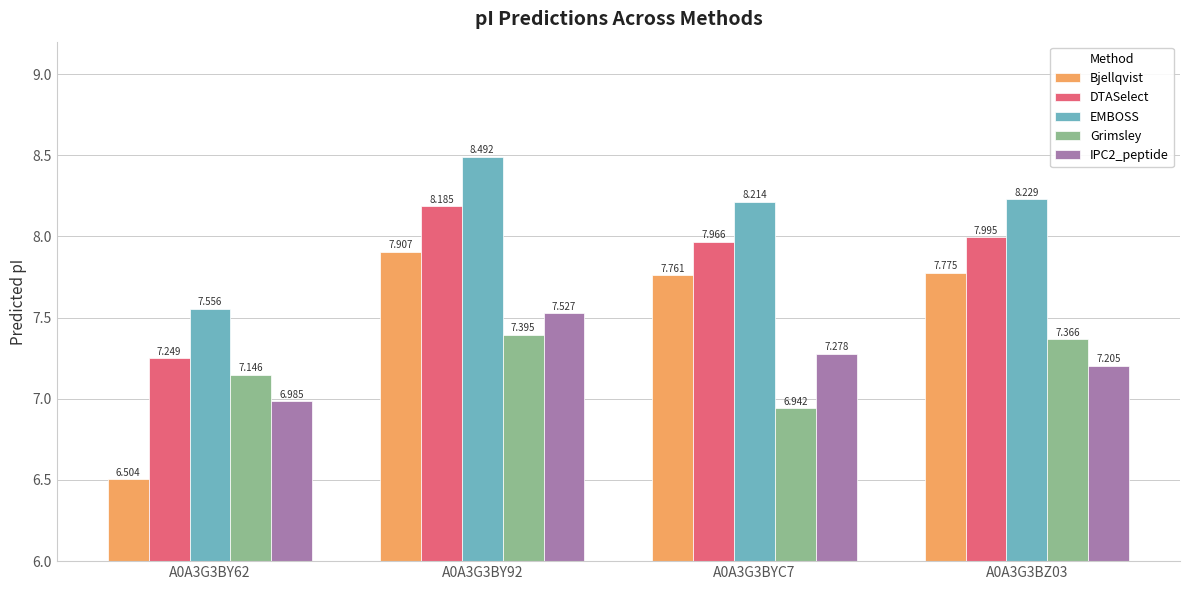

The value of EMBOSS at A0A3G3BZ03 is 14.1. True or false?

False